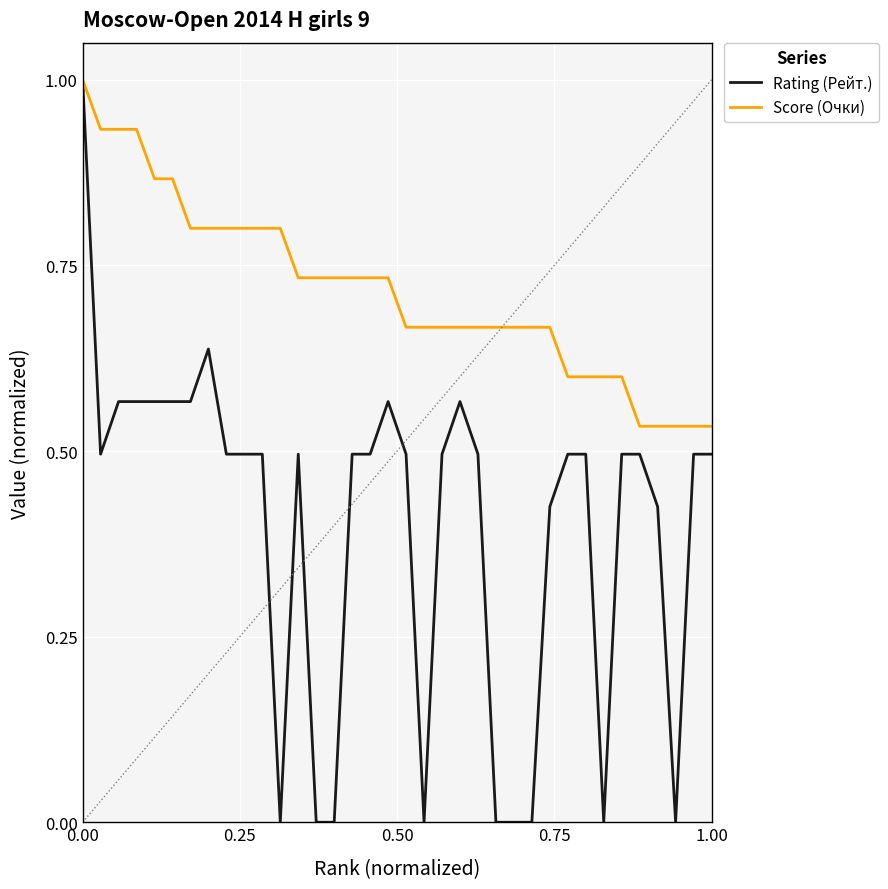

What is the greatest value displayed?

1.0